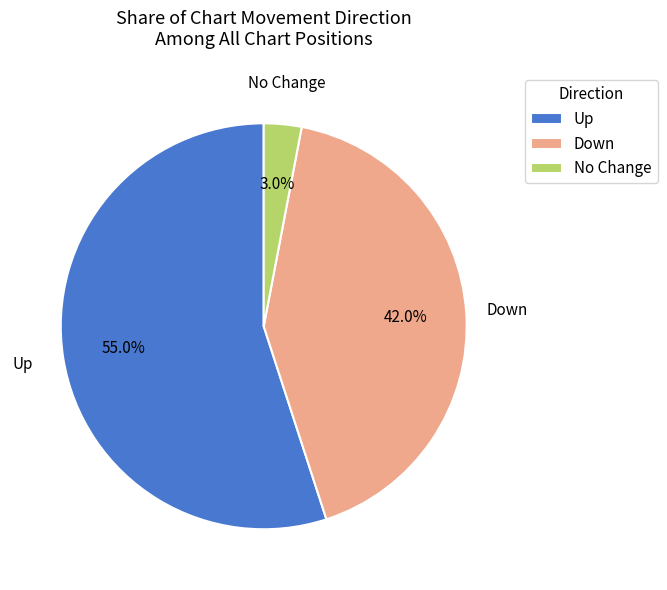

Which has a higher value, No Change or Down?

Down